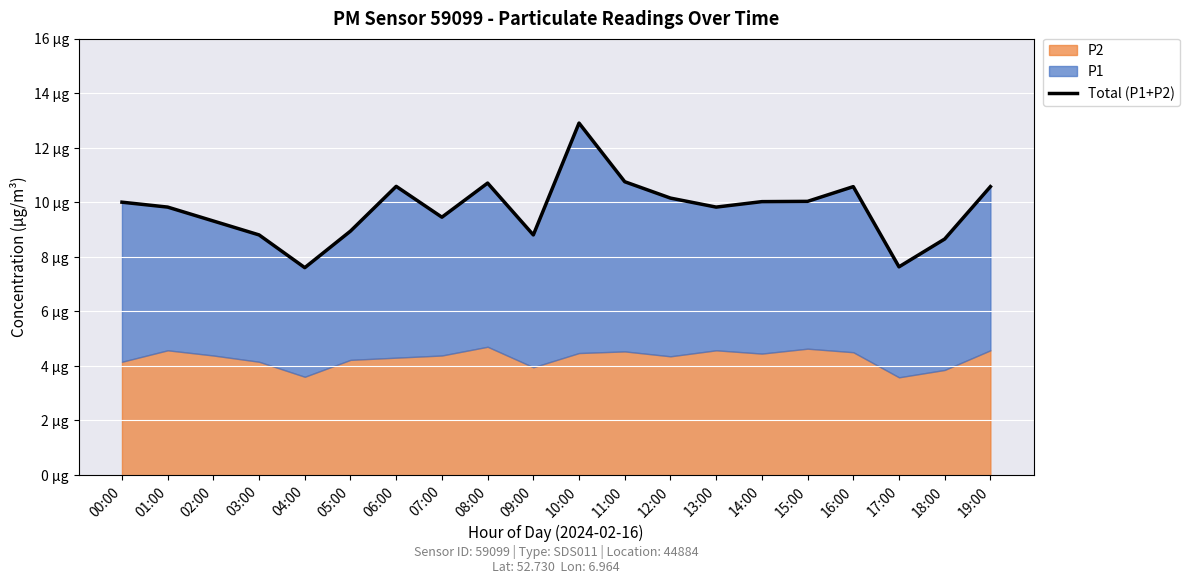

How many points are lower than both their immediate neighbors (excluding endpoints)?

5